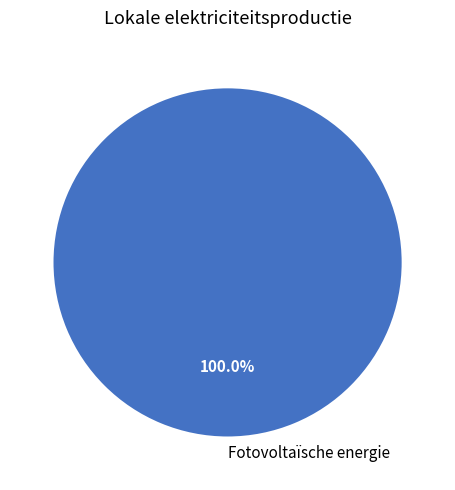

Does Fotovoltaïsche energie account for over 50% of the chart?

Yes